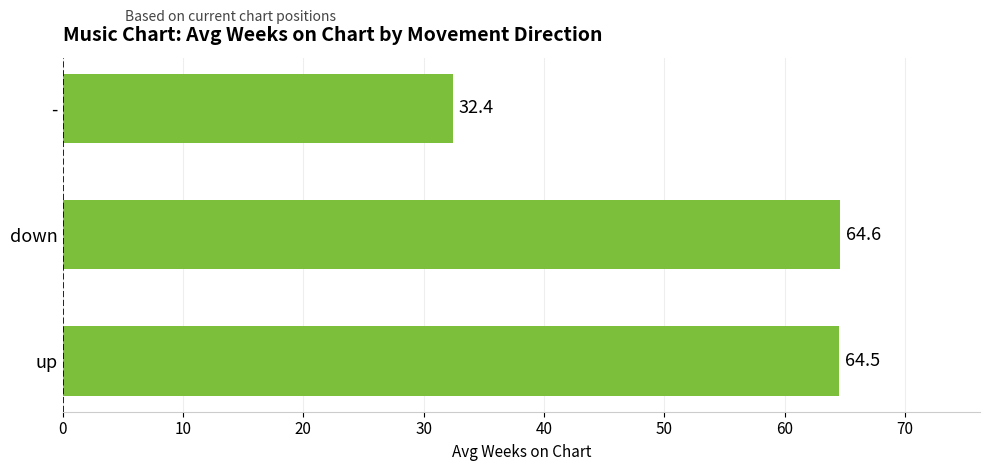

Approximately how many times larger is the value at - compared to down?

0.5